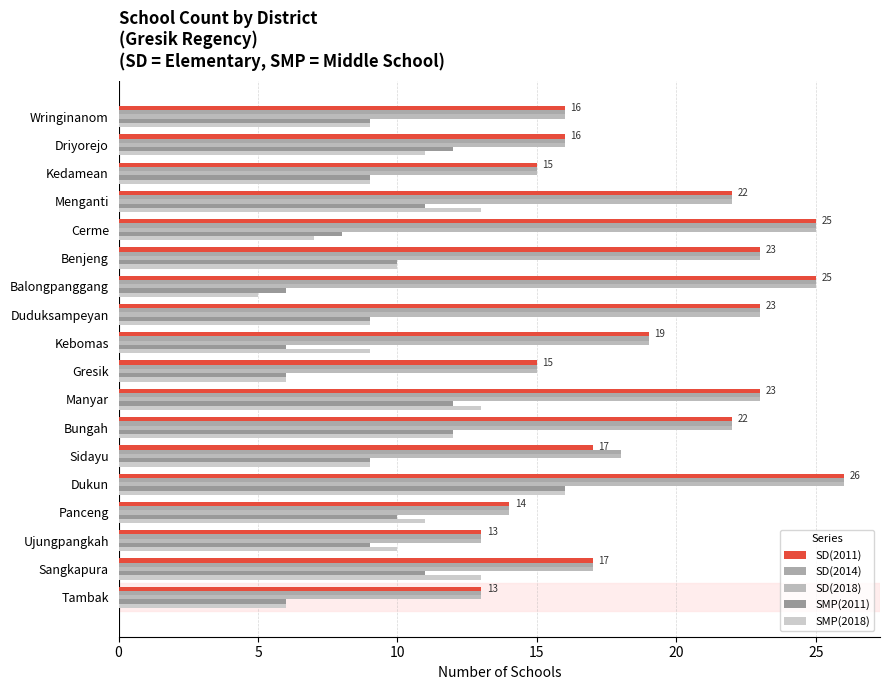

How many categories are shown in the chart?

18